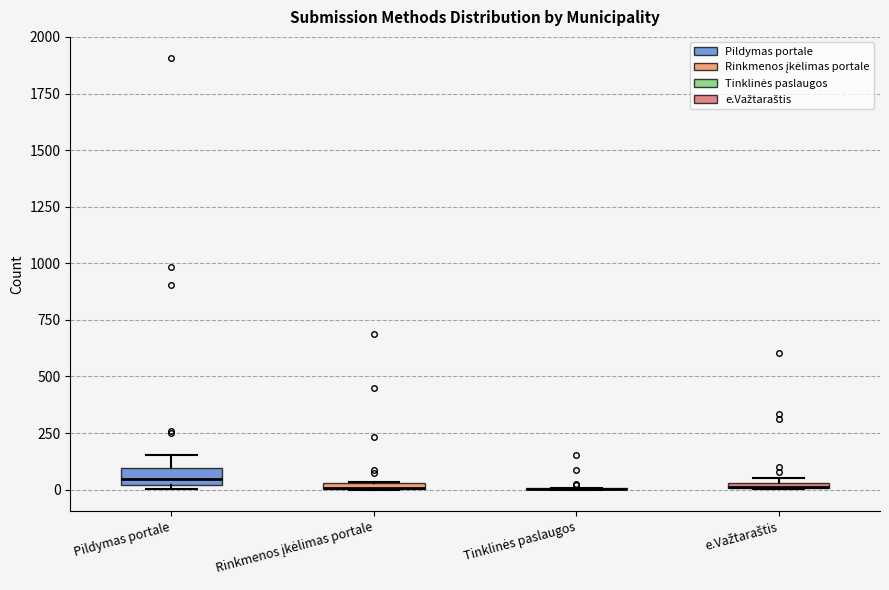

Comparing the boxes themselves (not the whiskers), which one is the tallest?

Pildymas portale